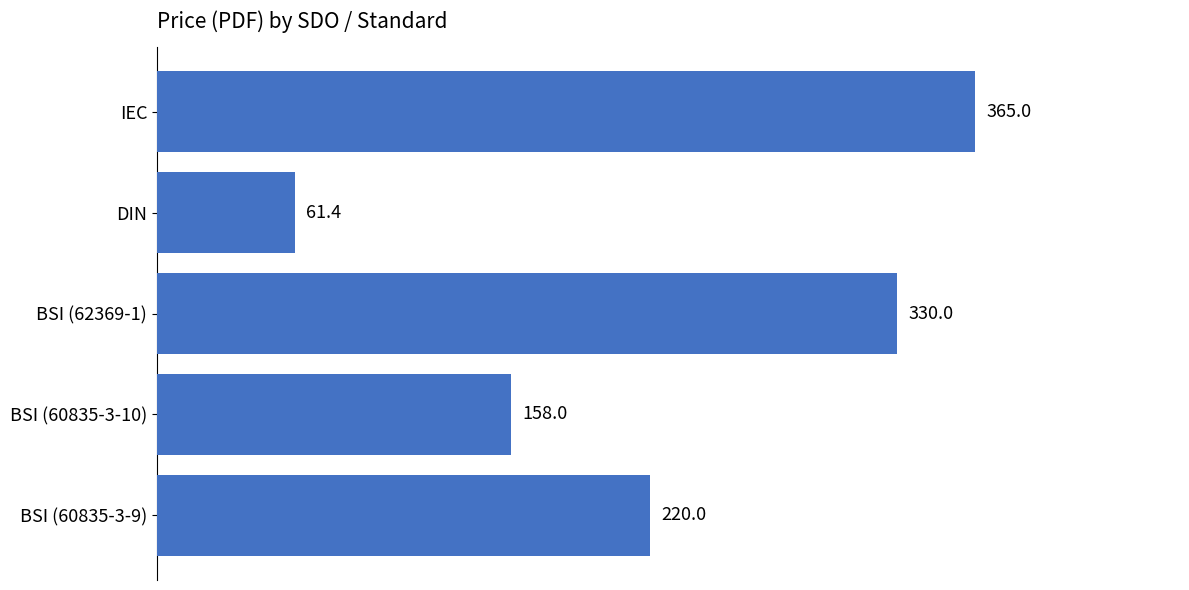

What is the difference between the values at BSI (62369-1) and BSI (60835-3-9)?

110.0